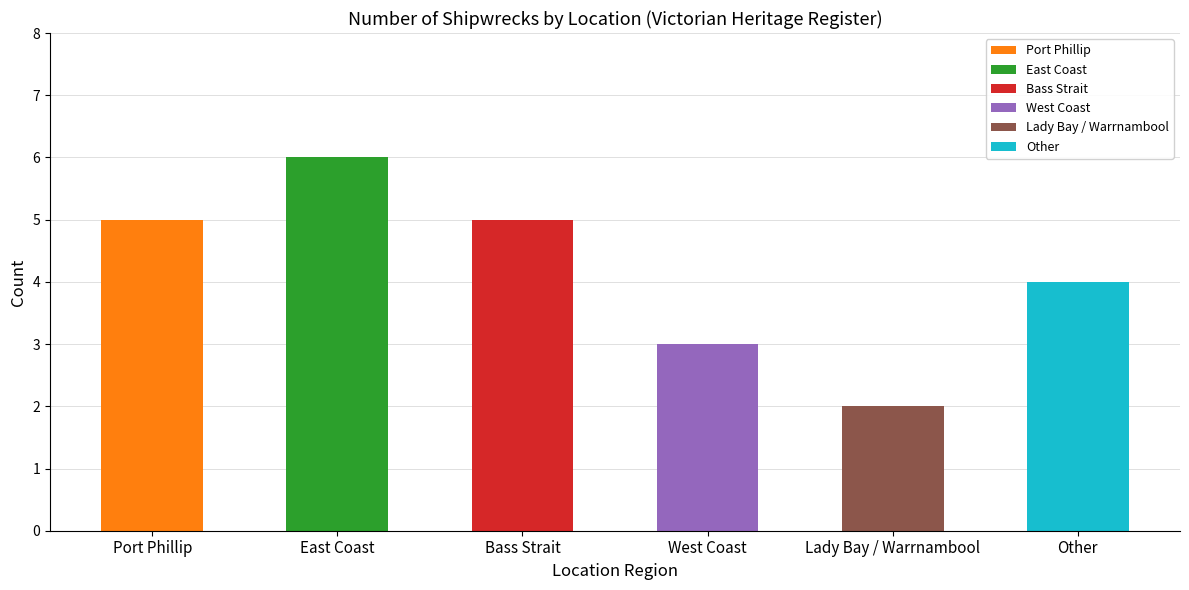

What is the smallest value displayed?

2